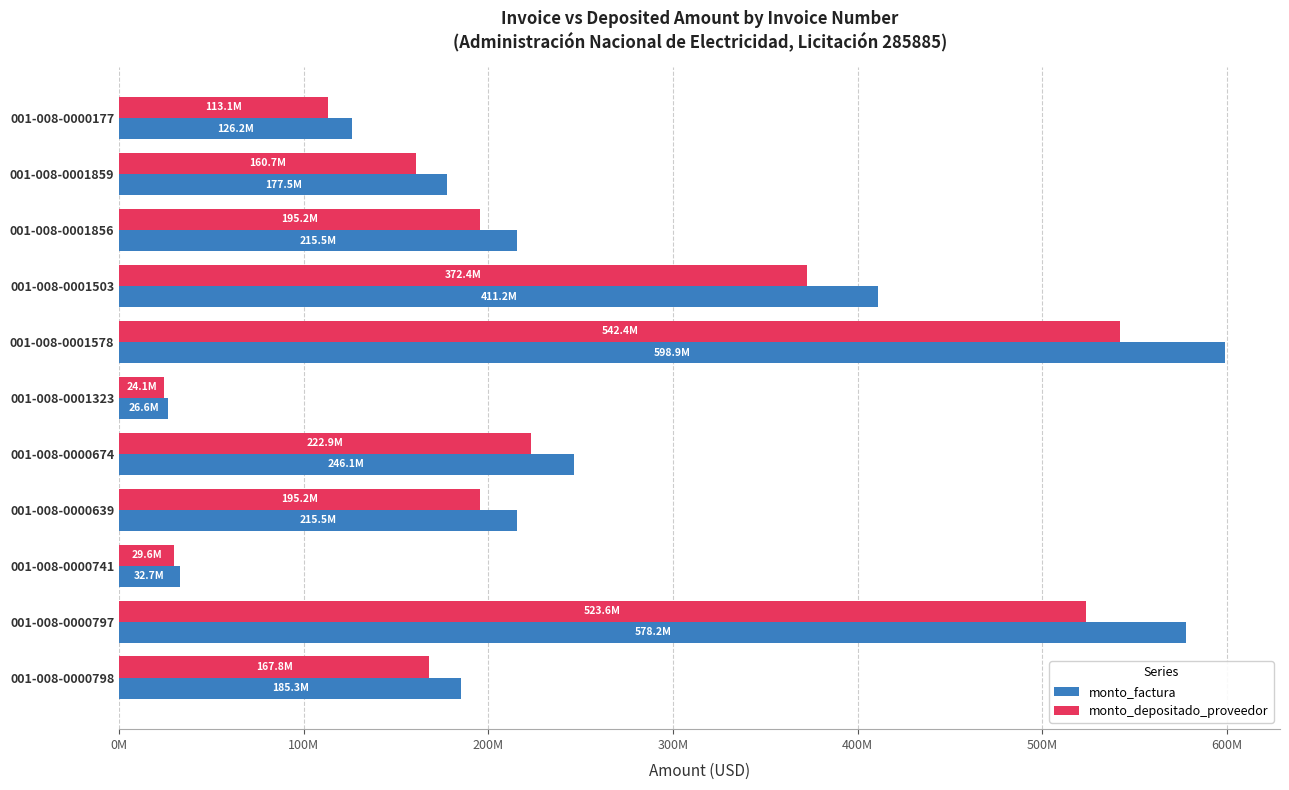

Which series has the widest spread of values?

monto_factura